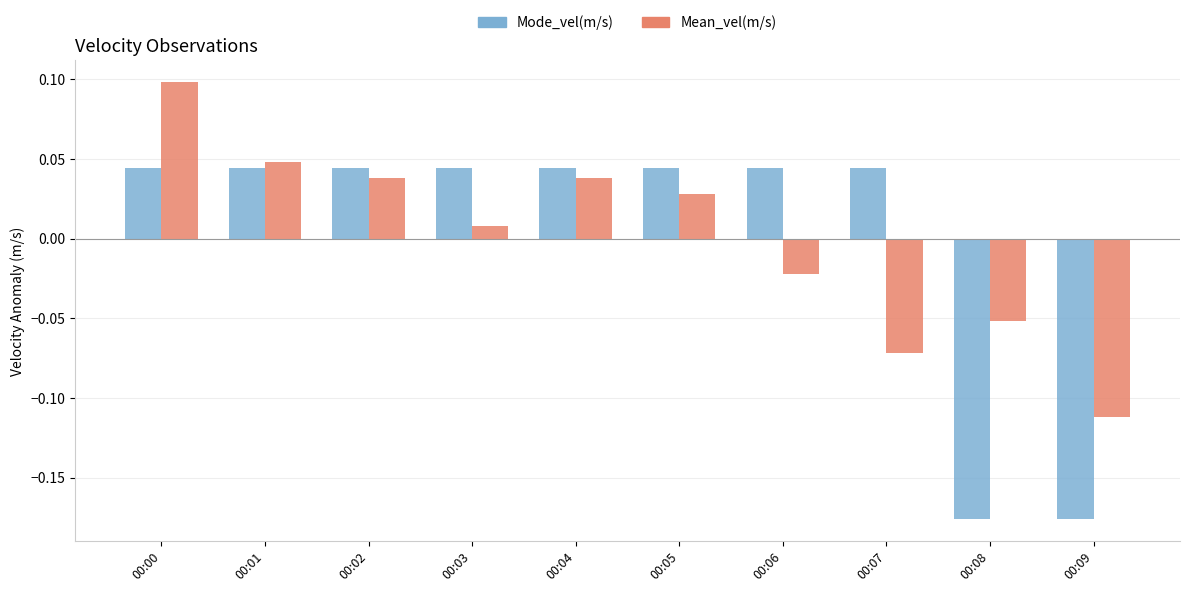

Which series changed the most between 00:03 and 00:08?

Mode_vel(m/s)